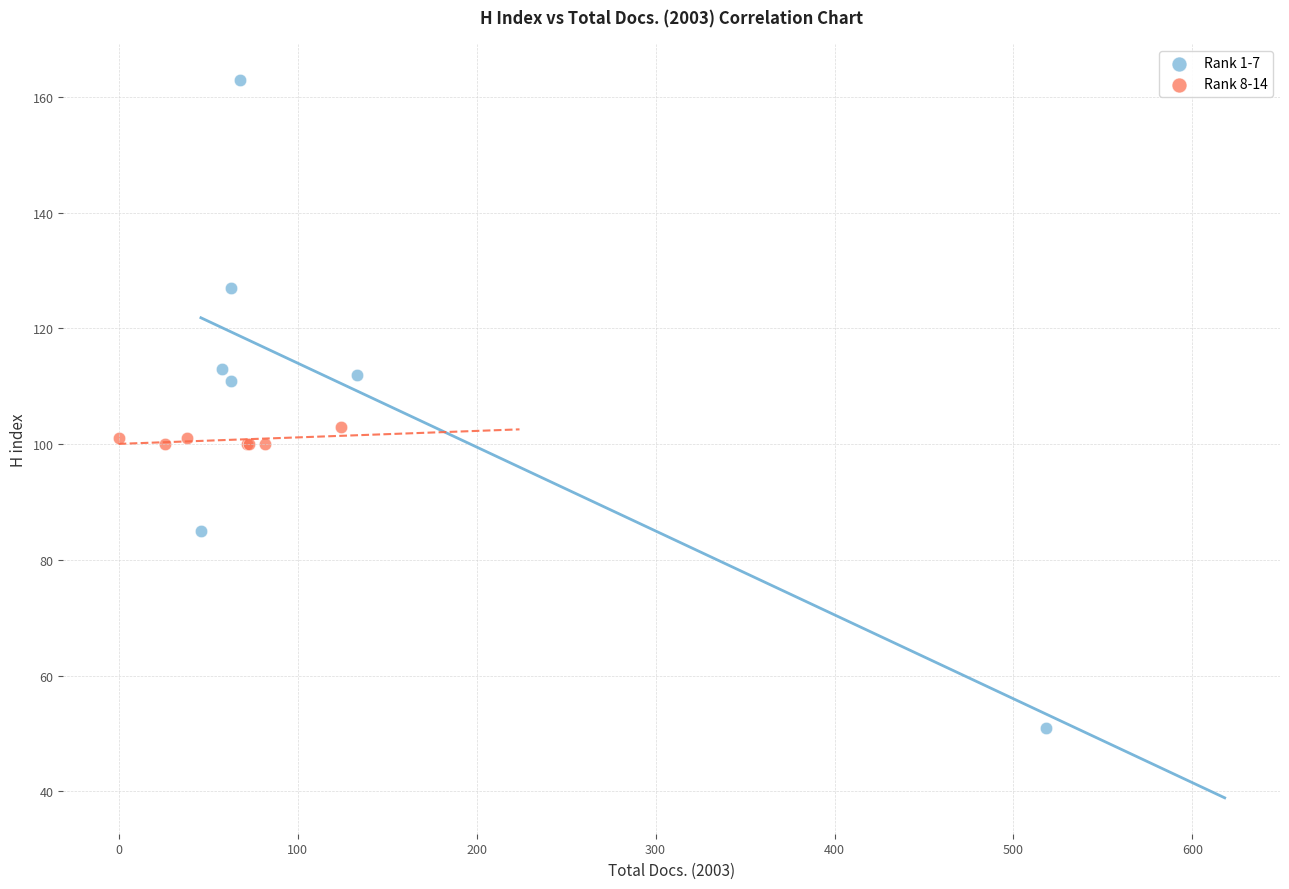

What are all the series names shown in the legend?

Rank 1-7, Rank 8-14